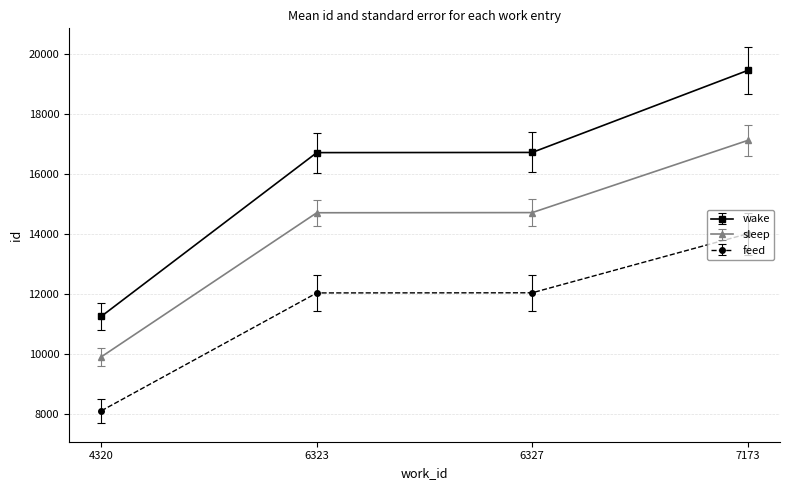

How many categories are shown in the chart?

4